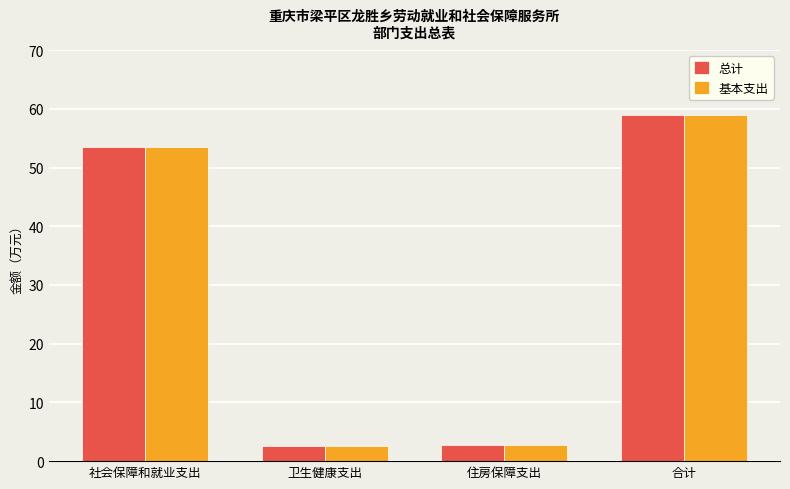

Is the value of 基本支出 at 卫生健康支出 greater than the value of 总计 at 合计?

No